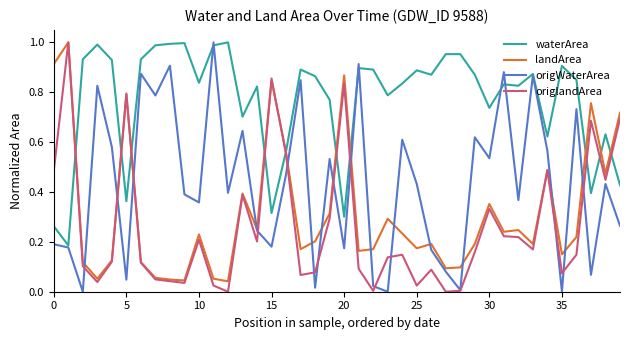

Which series has the largest total across all categories?

waterArea